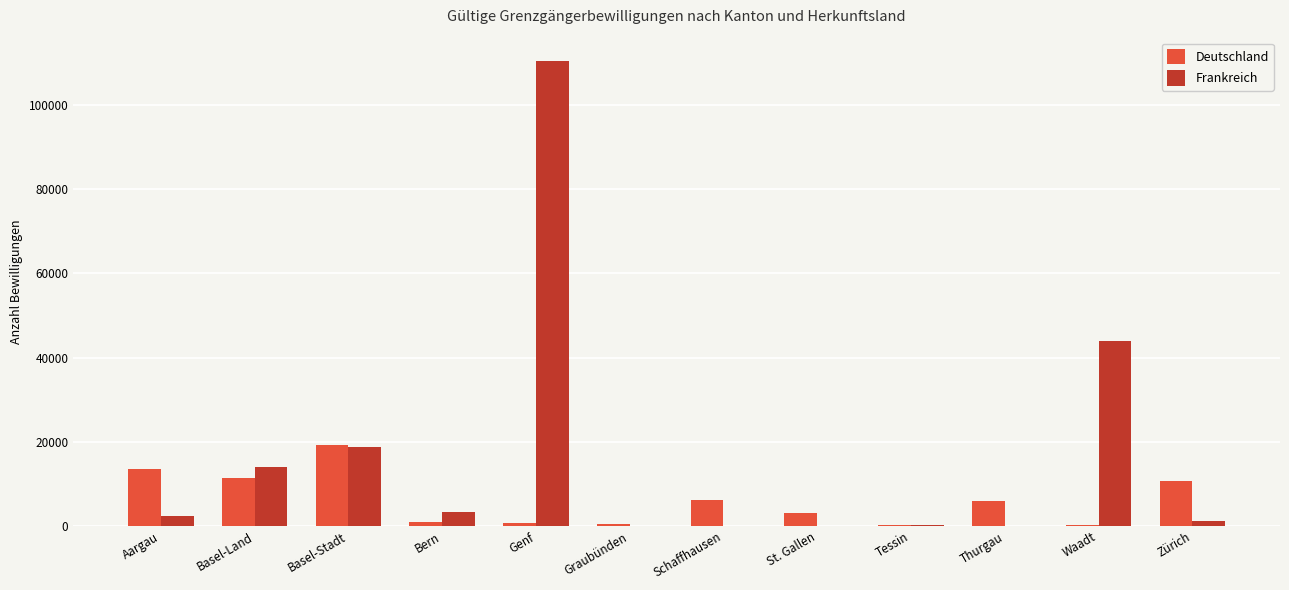

What is the maximum value for Frankreich?

110486